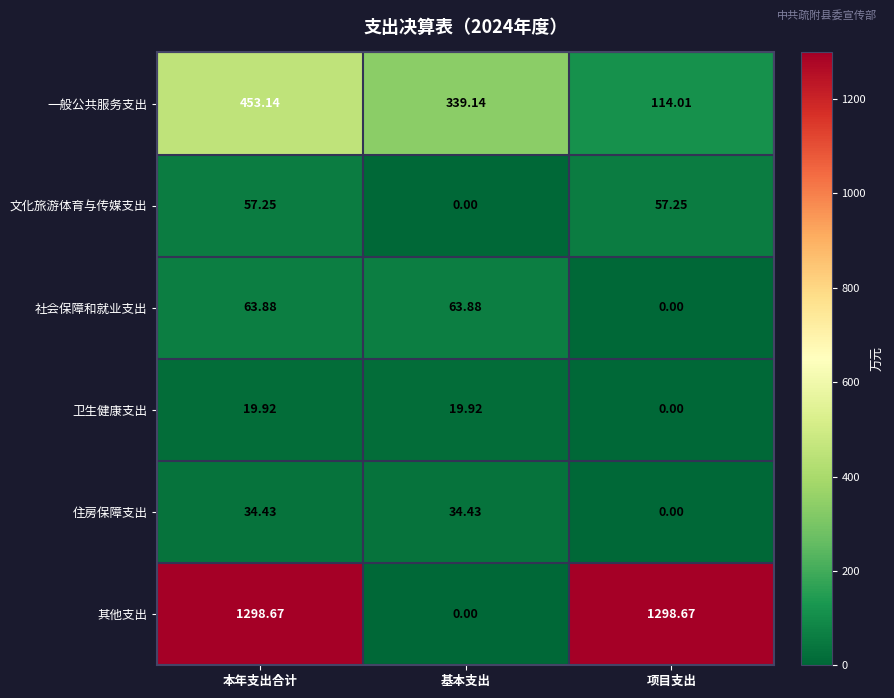

Which series has the widest spread of values?

其他支出